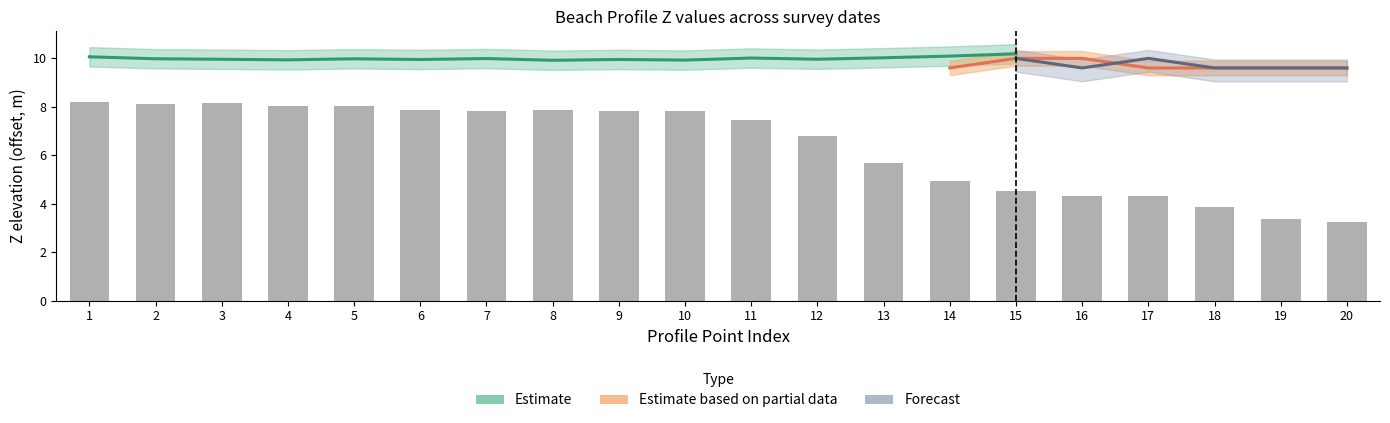

How many categories are shown in the chart?

20